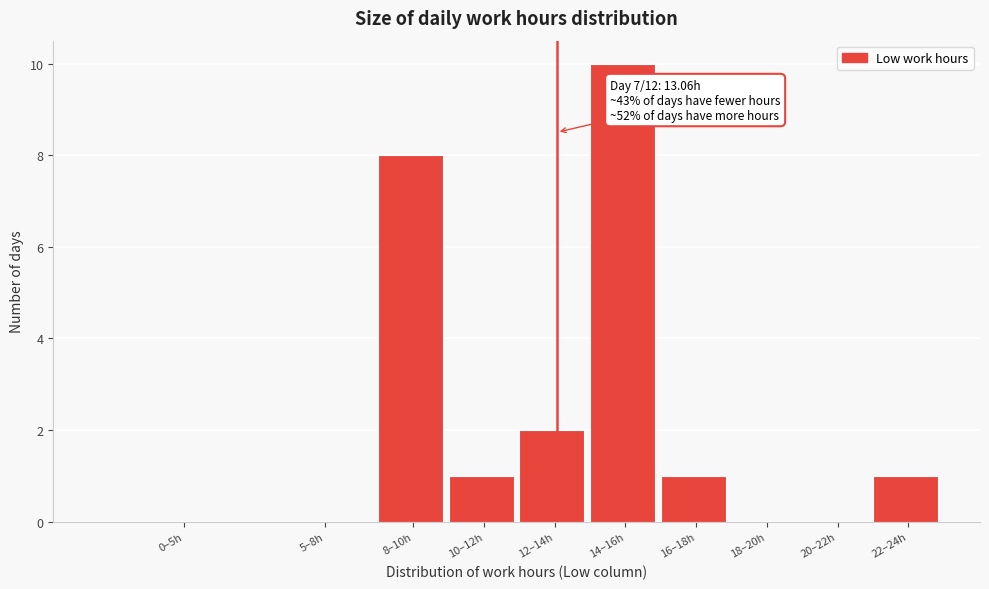

Reading left to right, transcribe all the data shown in this chart.

0–5h=0	5–8h=0	8–10h=8	10–12h=1	12–14h=2	14–16h=10	16–18h=1	18–20h=0	20–22h=0	22–24h=1